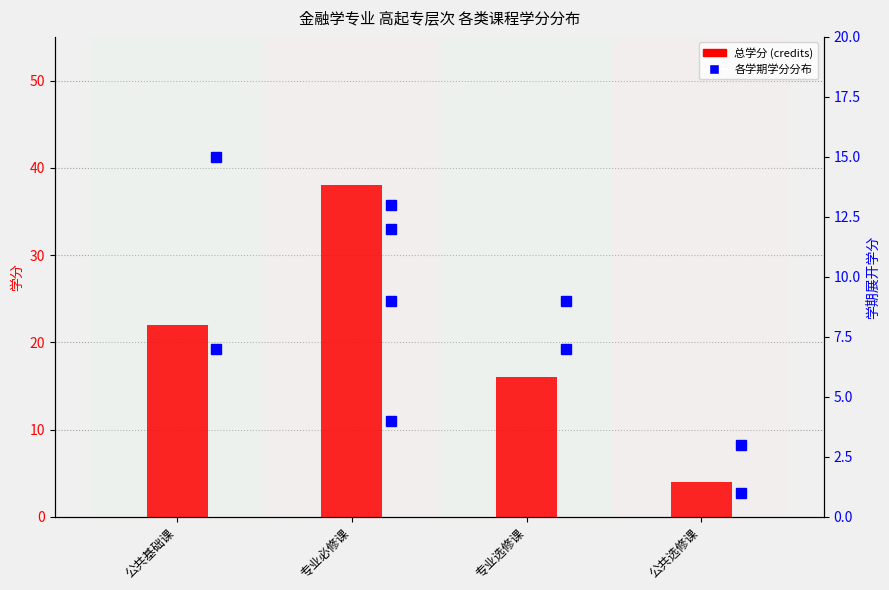

Which category has the highest value across all series?

专业必修课